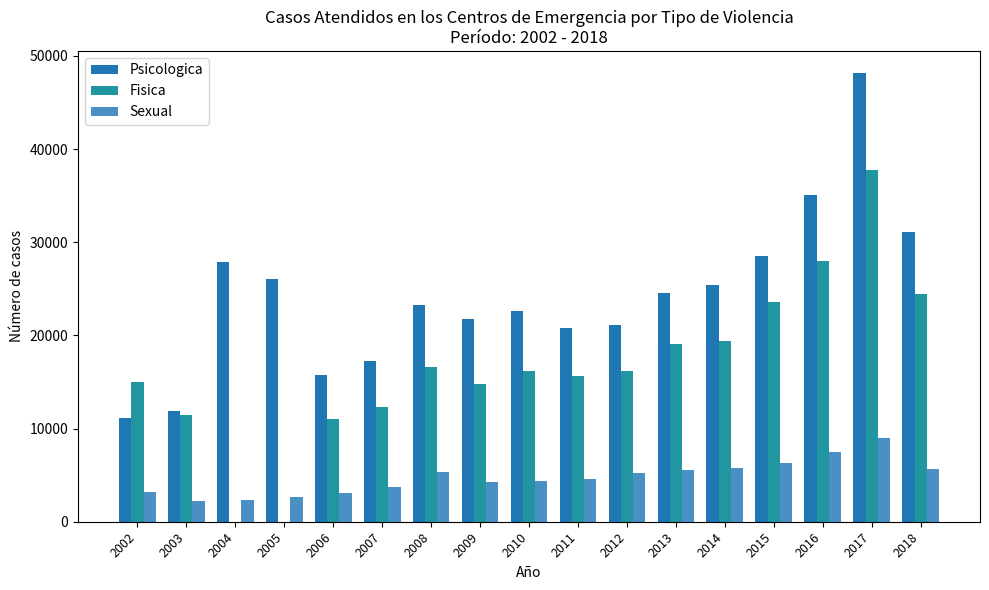

How many groups of bars are there?

17